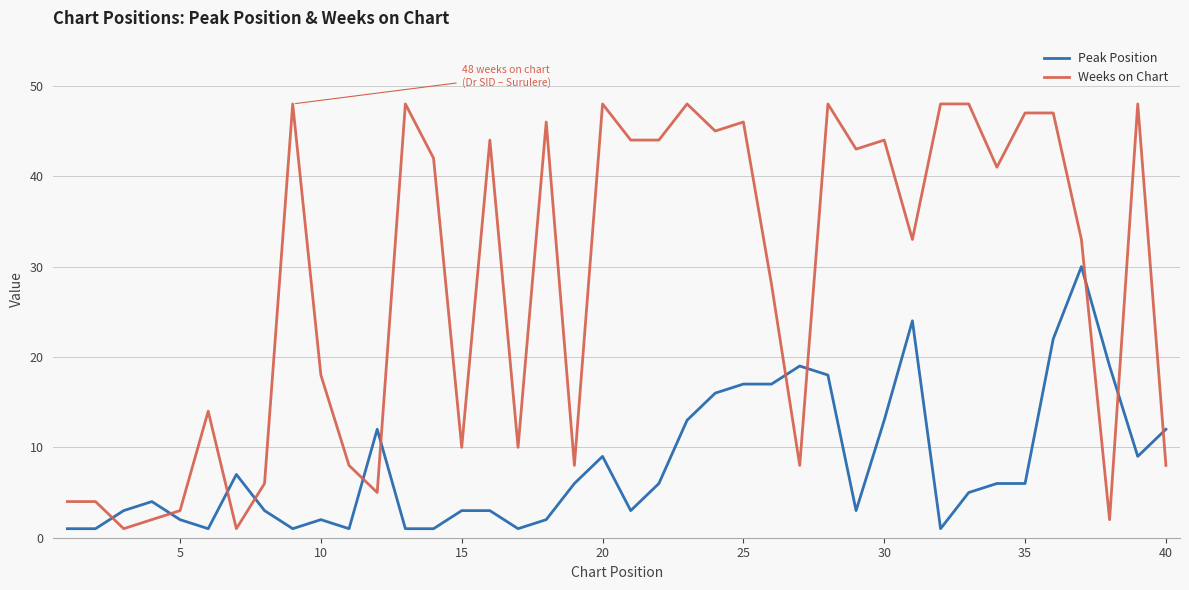

After their last crossing, which series has the higher values: Weeks on Chart or Peak Position?

Peak Position